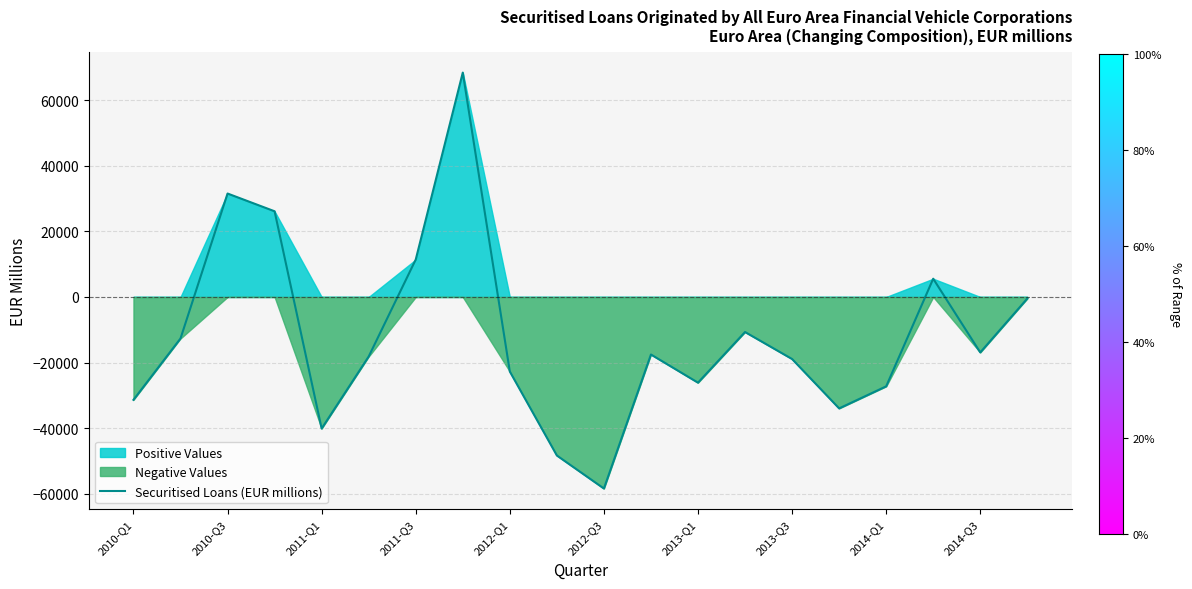

How many interior local valleys (lower than both neighbors) does the data have?

5